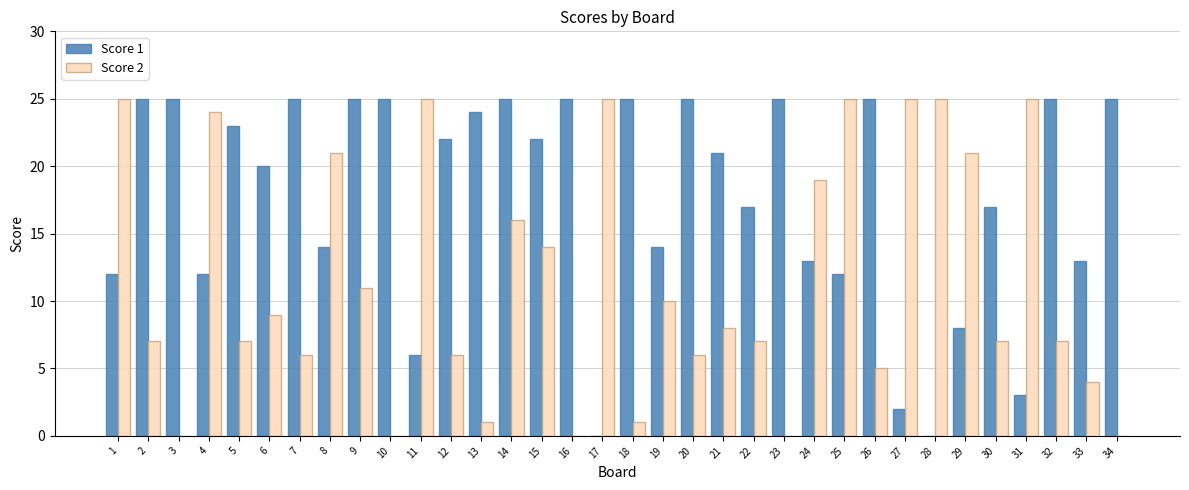

Which series changed the most between 12 and 25?

Score 2